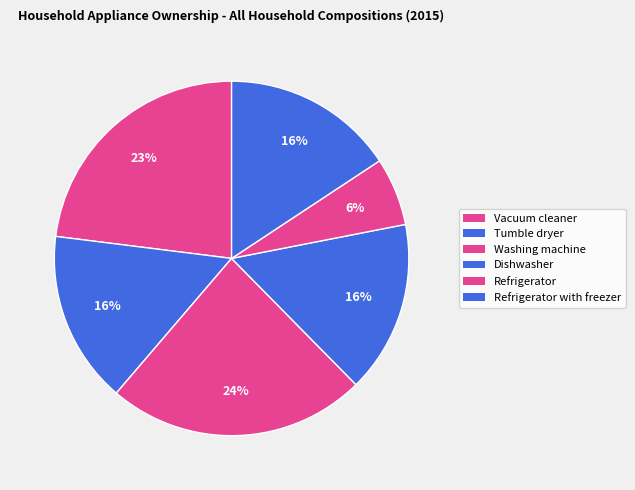

True or false: Tumble dryer accounts for 16% of the total.

True